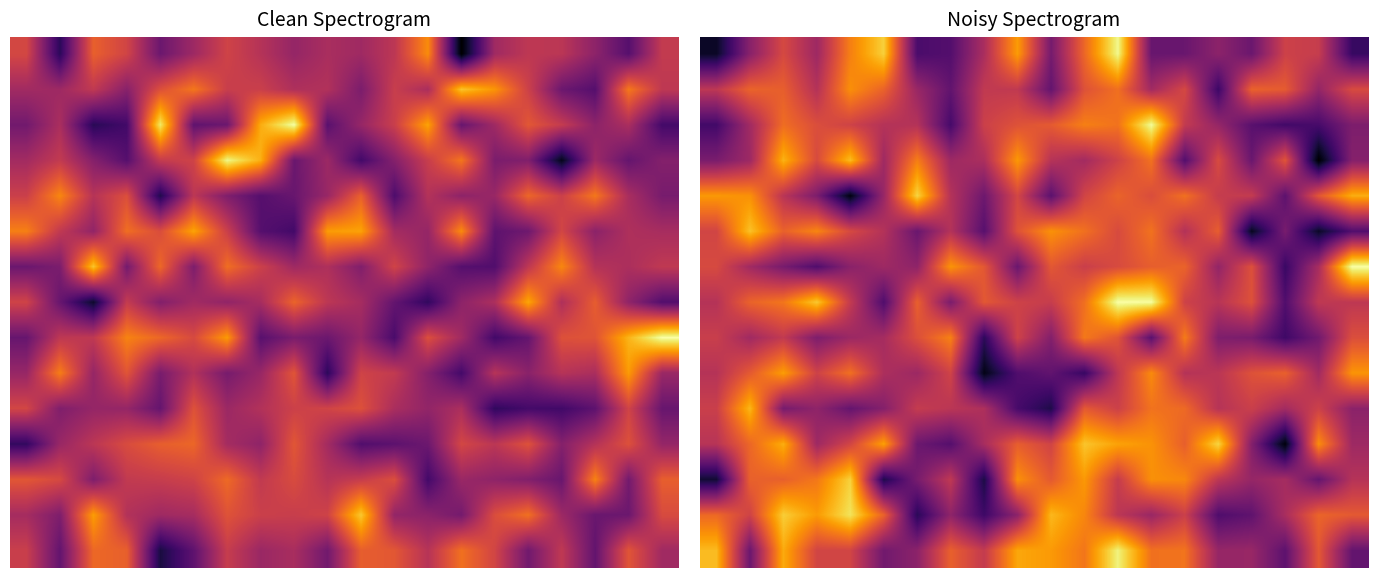

How many data points does each series have?

20